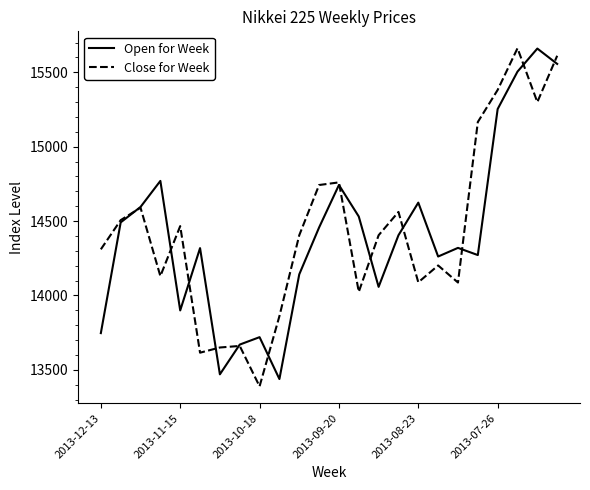

What is the smallest value displayed?

13388.9